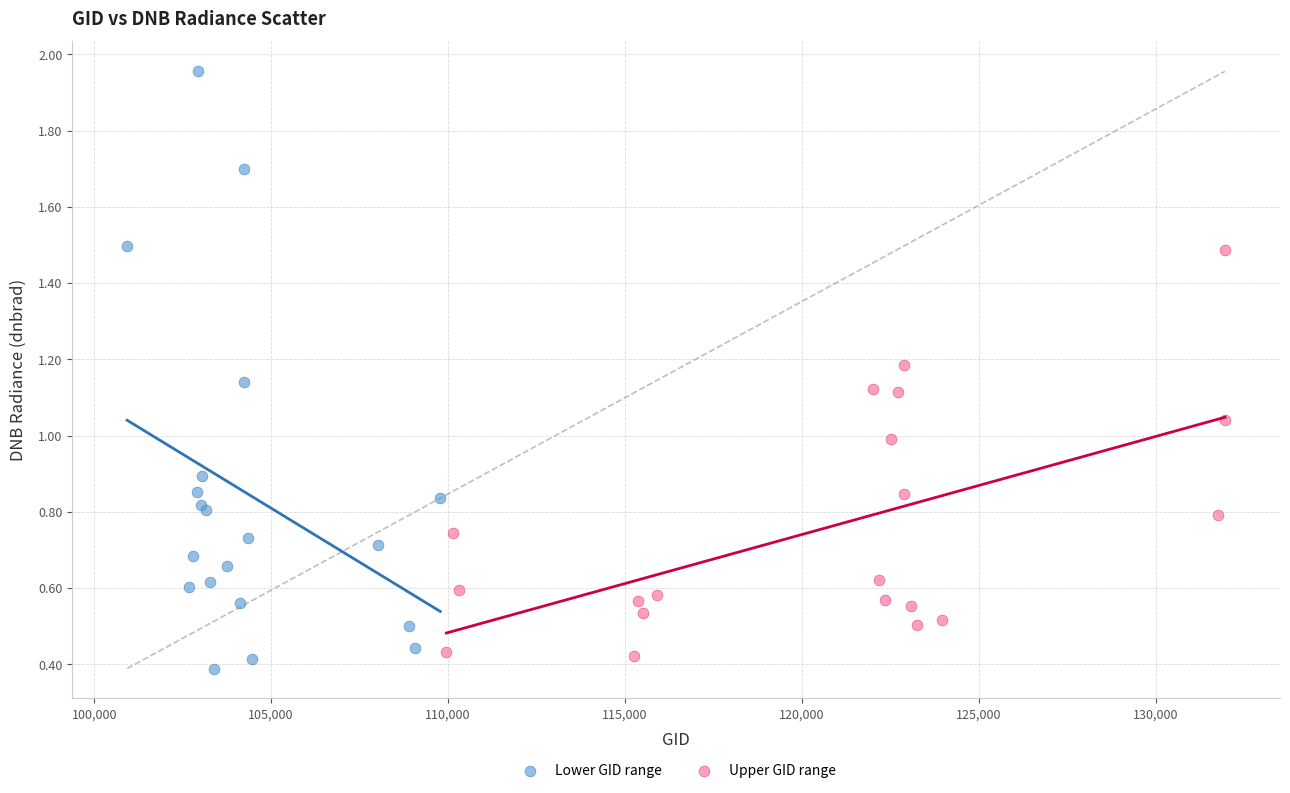

Which series has the largest Y range (max minus min)?

Lower GID range